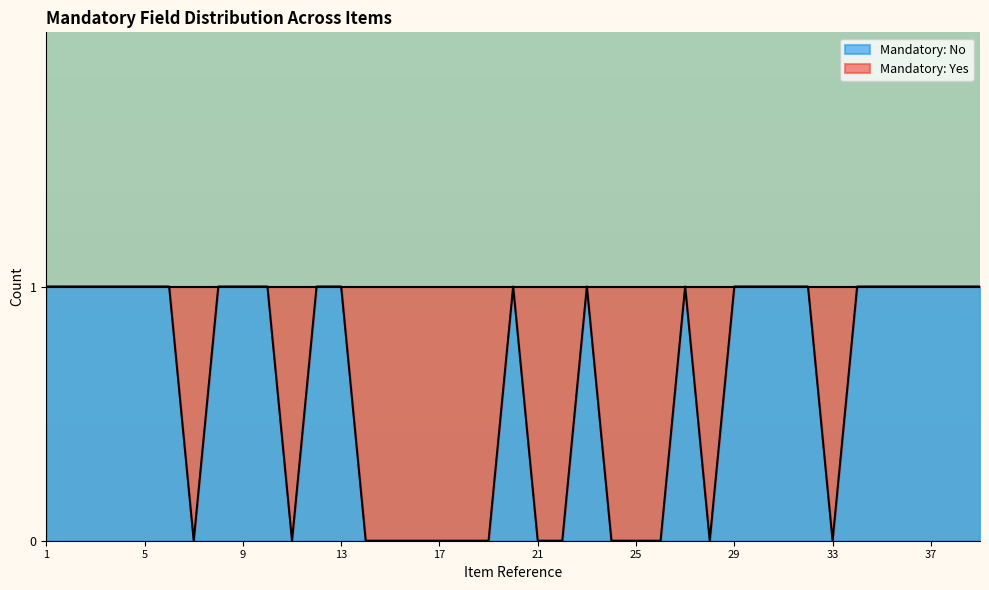

How many interior local peaks (higher than both neighbors) does the data have?

3